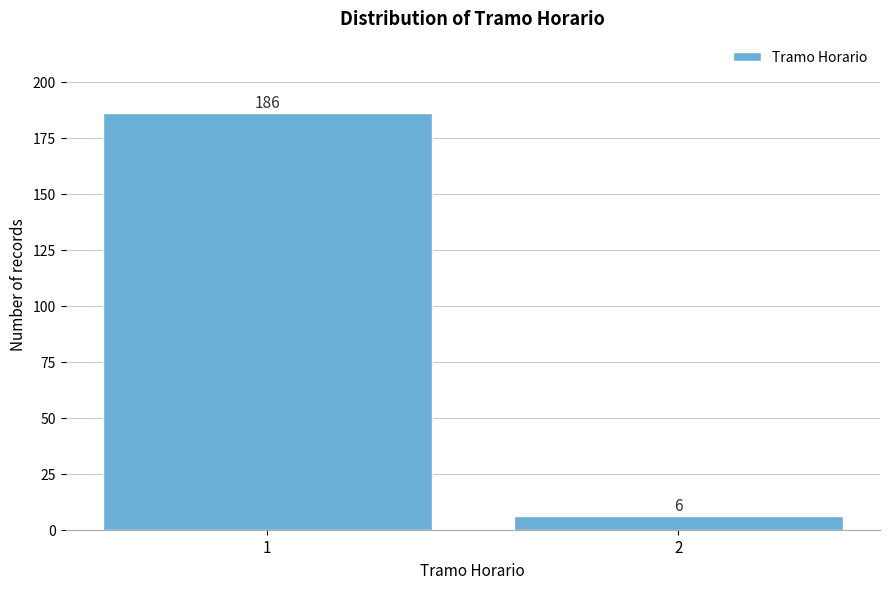

Reading left to right, extract all data points from this chart.

1=186	2=6